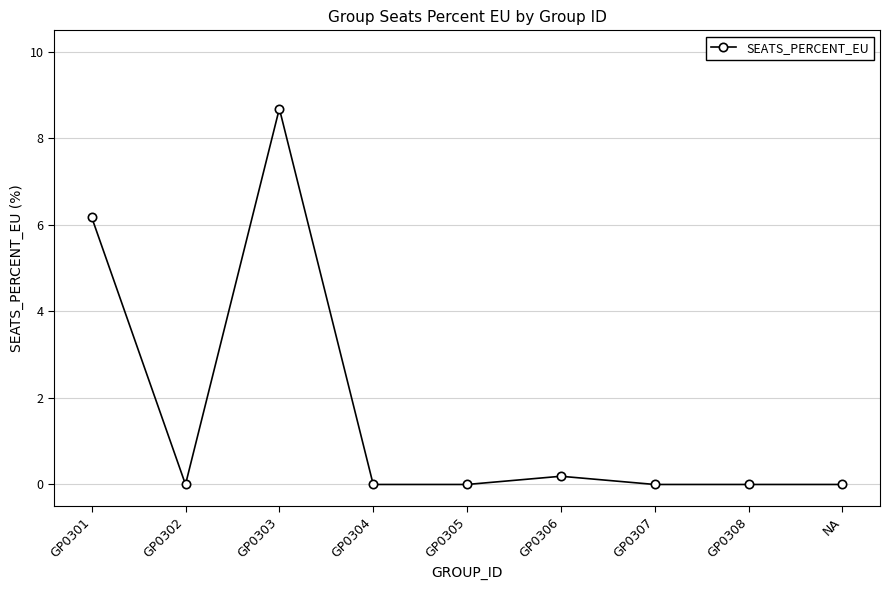

What is the label of the 2nd point from the left?

GP0302